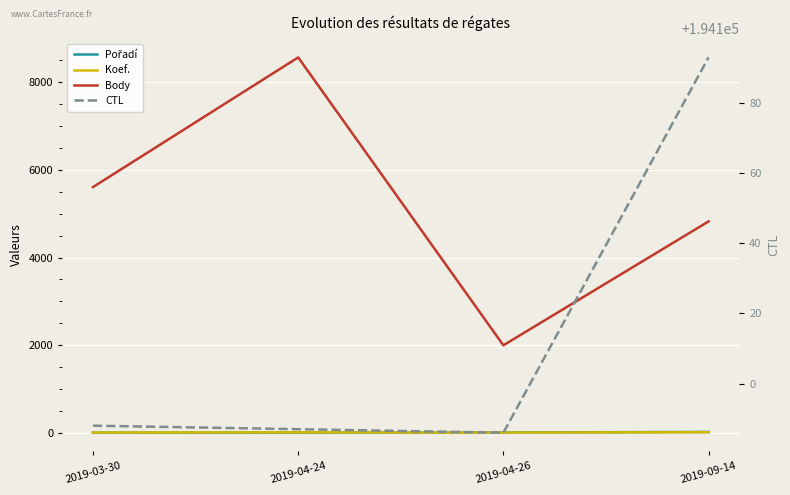

Reading right to left, extract all data points from this chart.

Pořadí: 2019-09-14=18	2019-04-26=6	2019-04-24=3	2019-03-30=1
Koef.: 2019-09-14=12	2019-04-26=4	2019-04-24=8	2019-03-30=4
Body: 2019-09-14=4824	2019-04-26=1996	2019-04-24=8568	2019-03-30=5608
CTL: 2019-09-14=194193	2019-04-26=194086	2019-04-24=194087	2019-03-30=194088